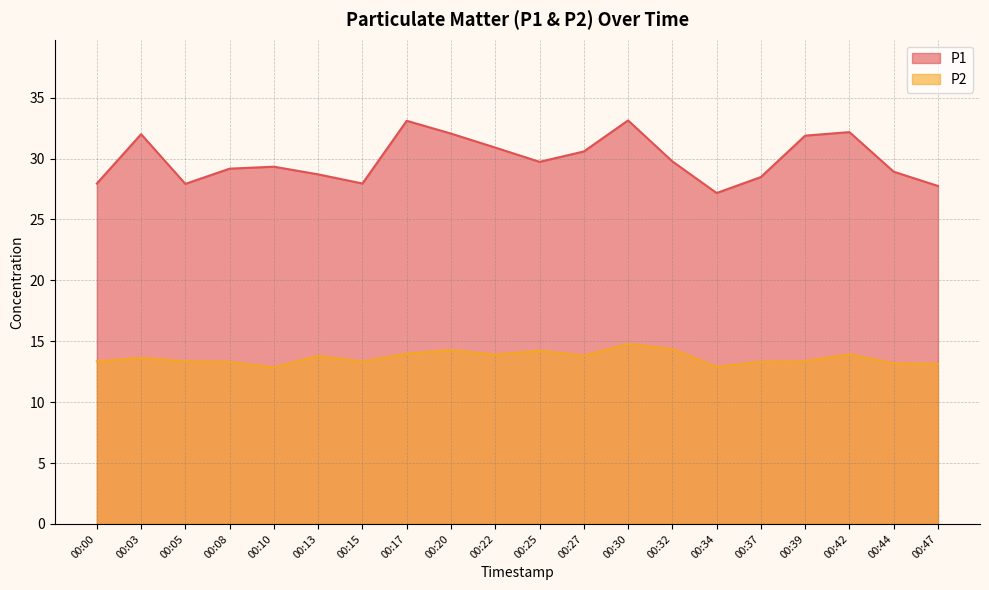

Which has a higher value, 00:05 or 00:00?

00:00